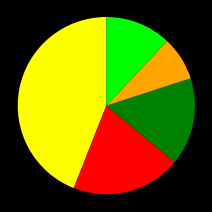

Does any single category account for the majority?

No